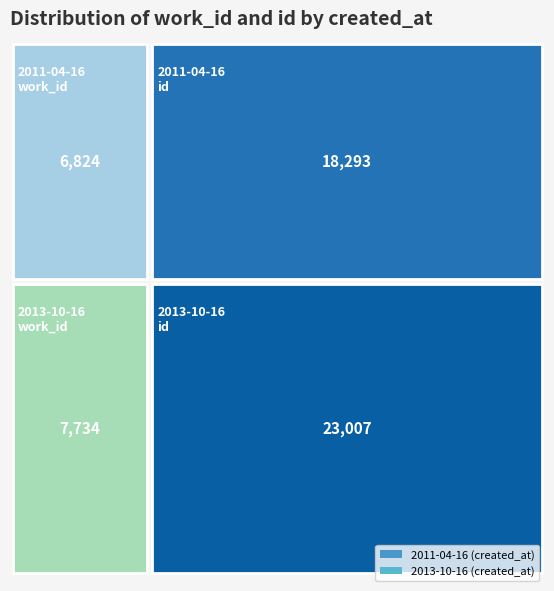

Which series has the widest spread of values?

2013-10-16